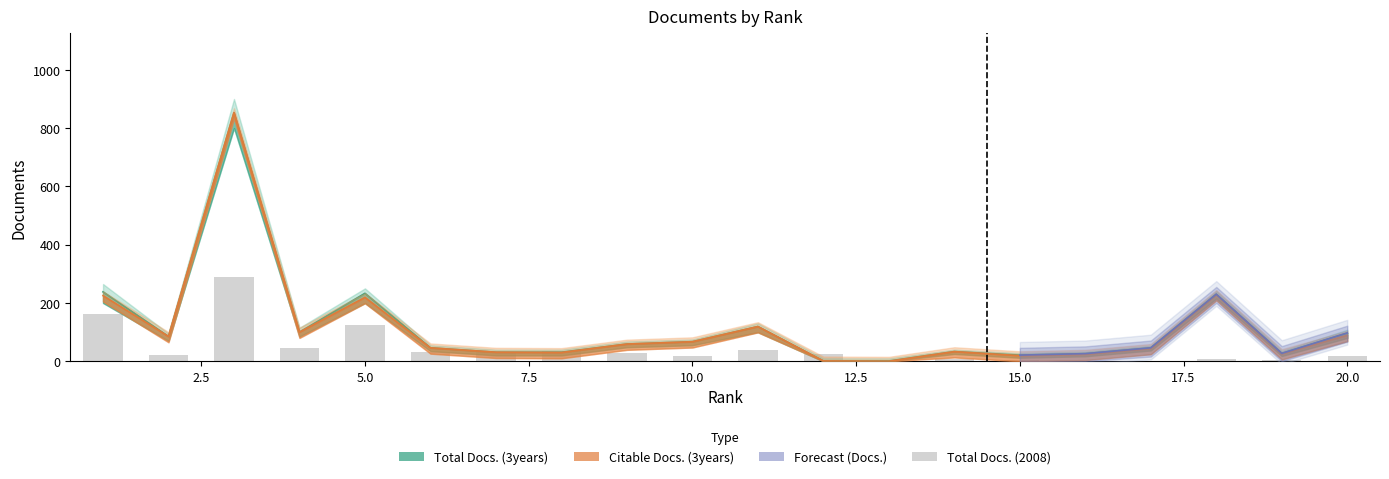

At which label does Total Docs. (3years) reach its peak?

3